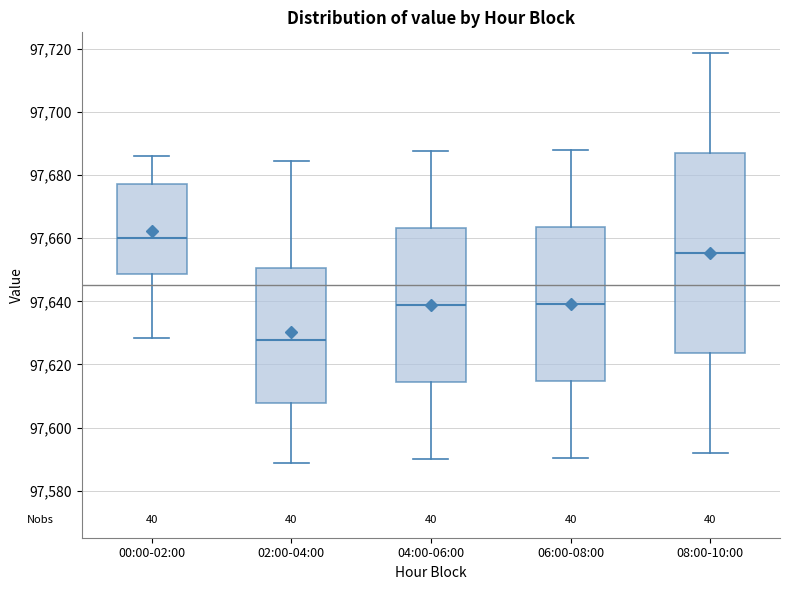

Which box's median line is the lowest?

02:00-04:00